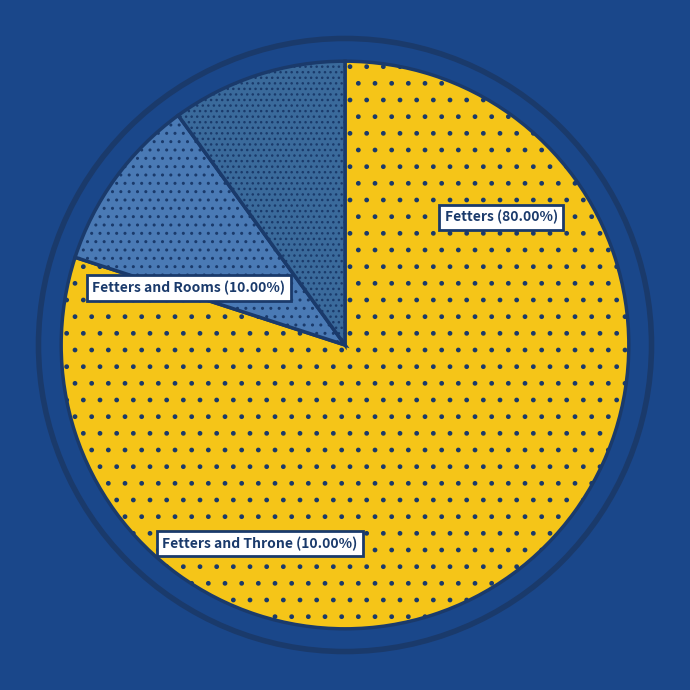

Count the number of slices in the pie.

3